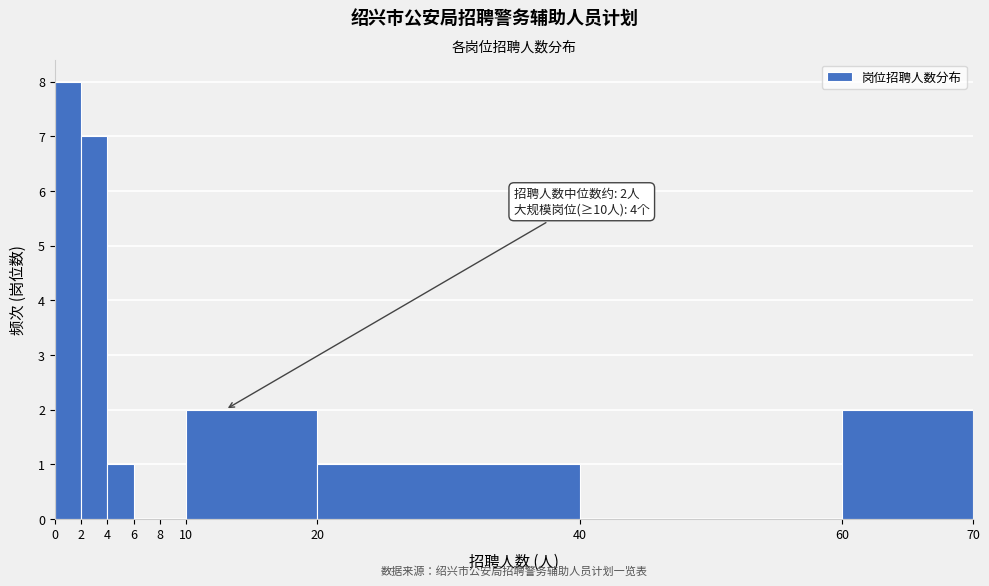

Over which range of the x-axis is the bar tallest?

0 to 2